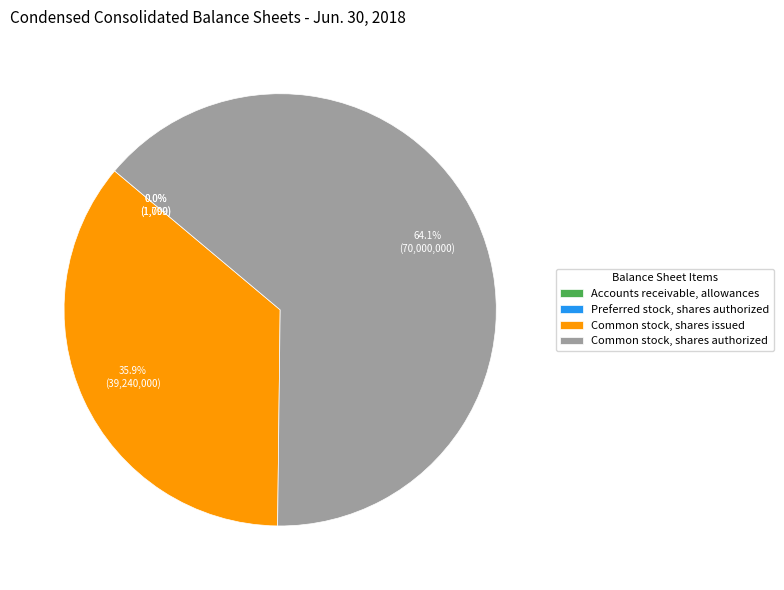

How much of the chart is everything except Common stock, shares issued?

64.1%